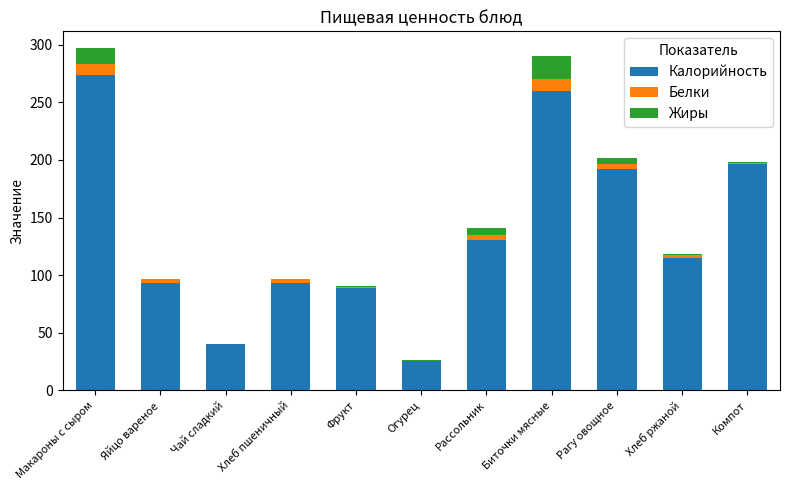

The Калорийность series shows 130.9 at Рассольник. True or false?

True